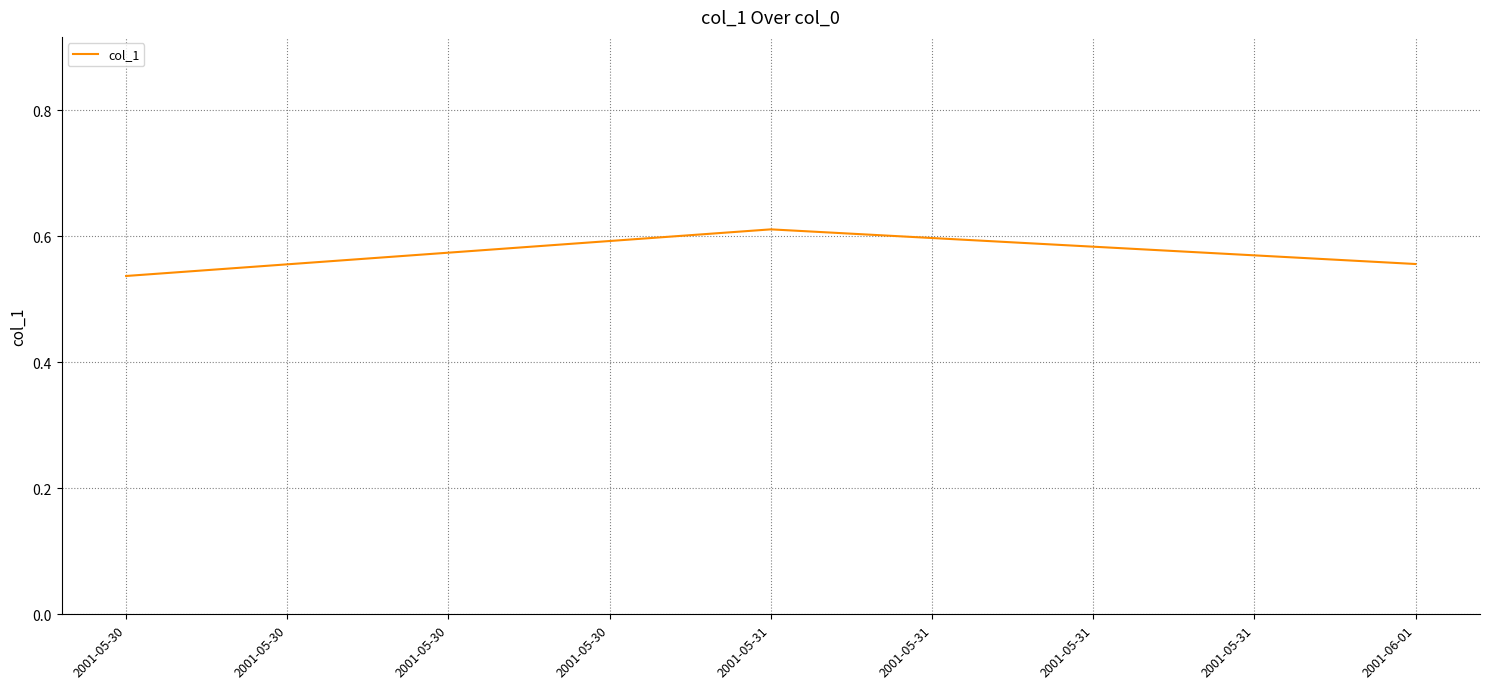

Where is the data nearest to the value 0?

2001-05-30